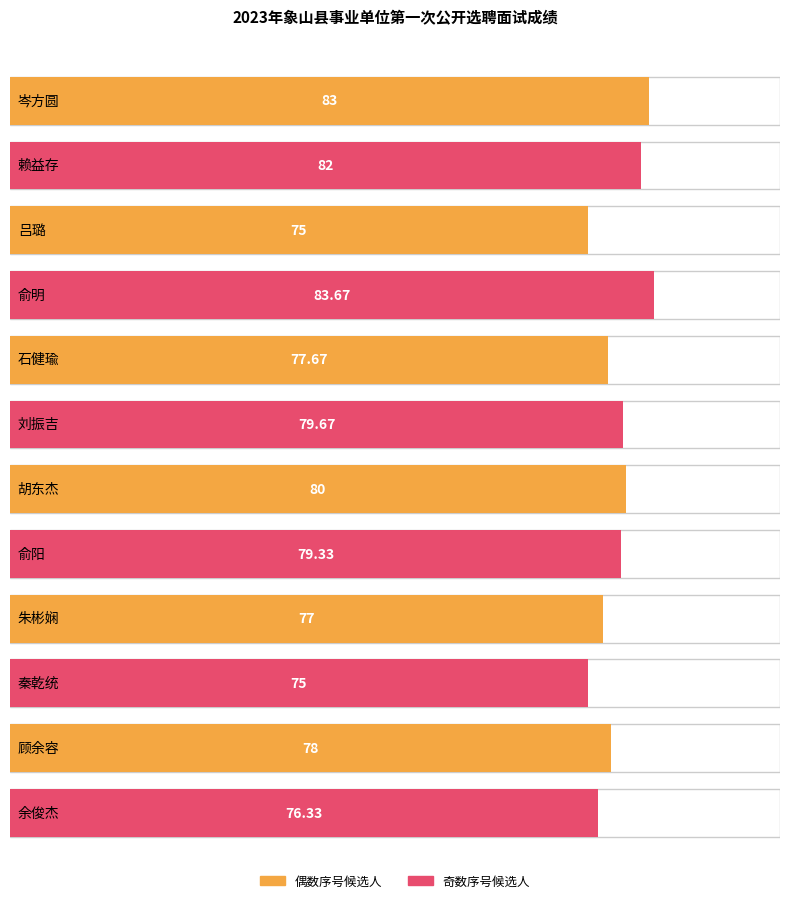

How many data points are above 79?

6